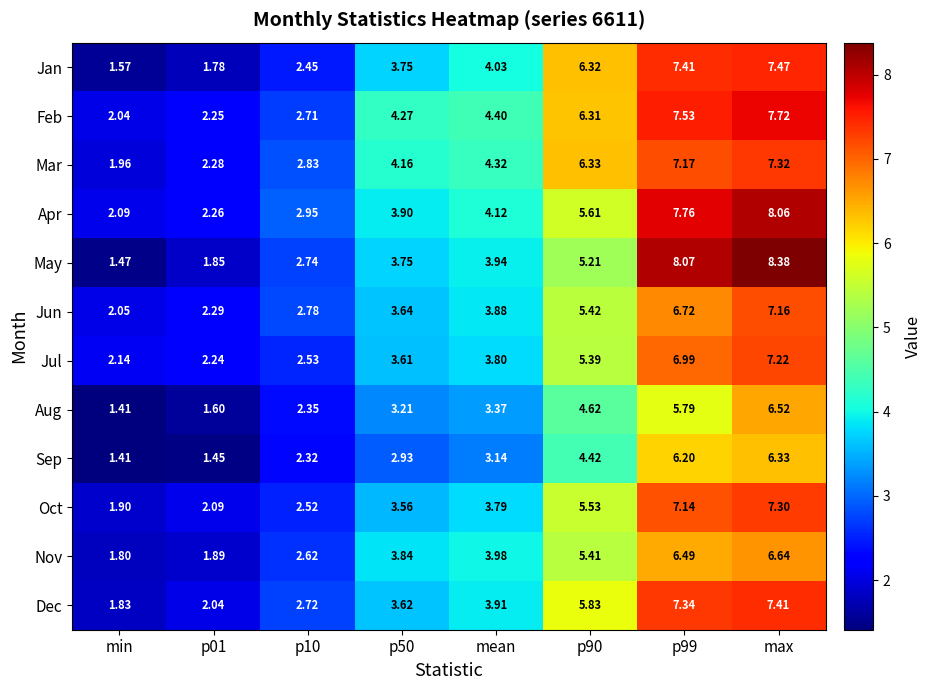

Which series has the largest range (max minus min)?

May